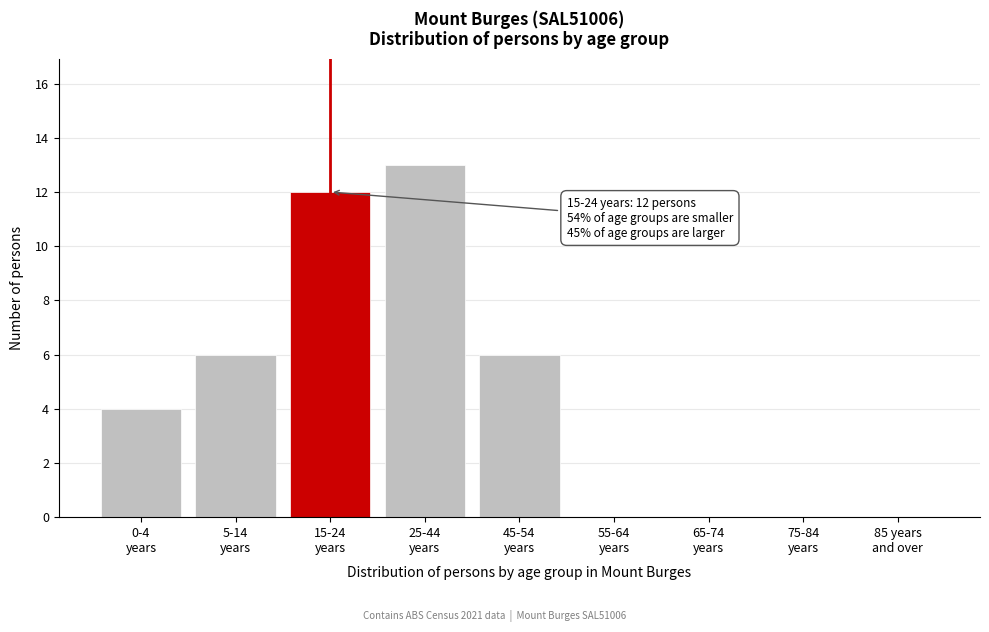

What is the sum of all values?

41